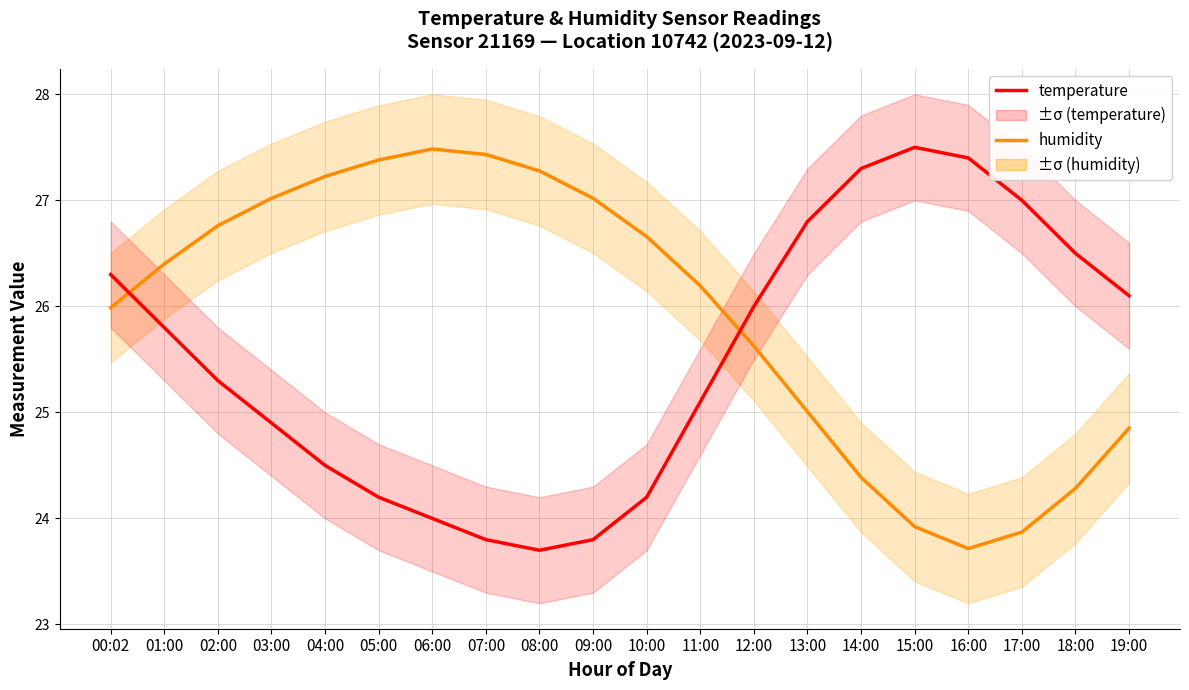

At 10:00, list the series in order from largest to smallest.

humidity, temperature